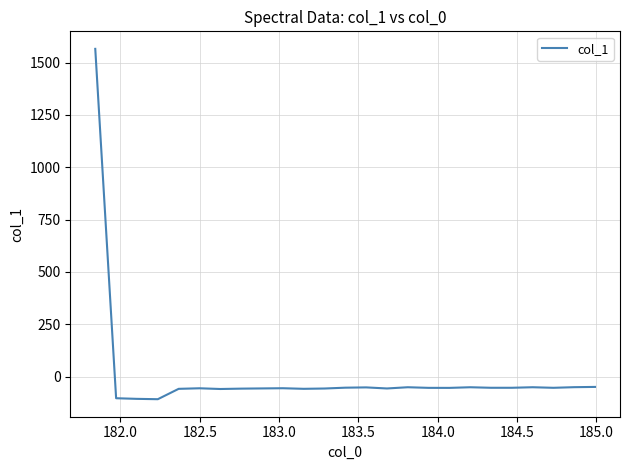

What is the difference between the maximum and minimum values?

1673.5